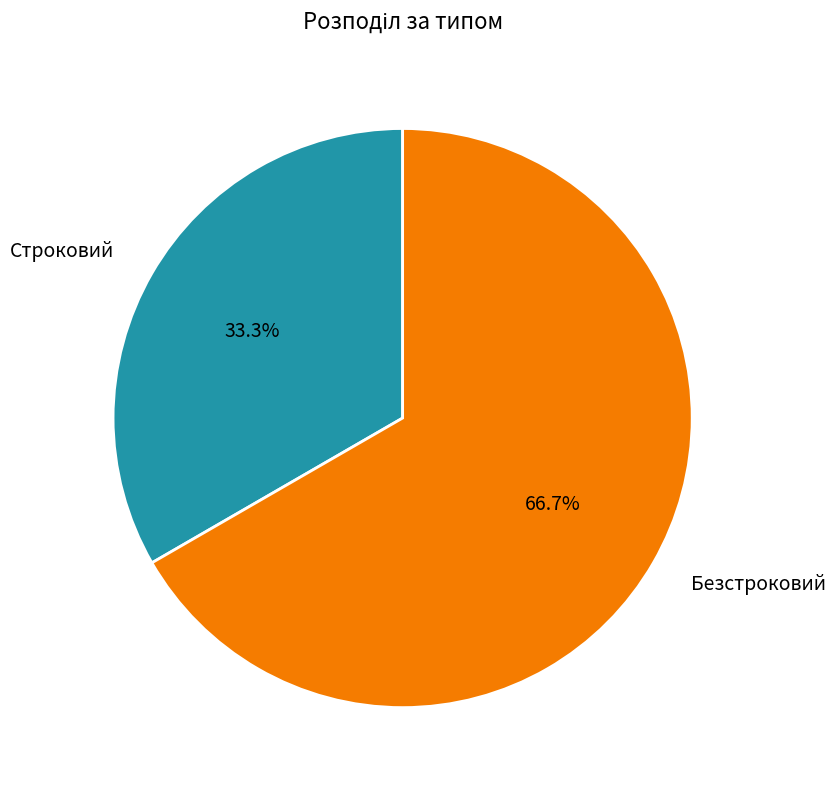

To the nearest percent, what is the combined percentage of Строковий and Безстроковий?

100%